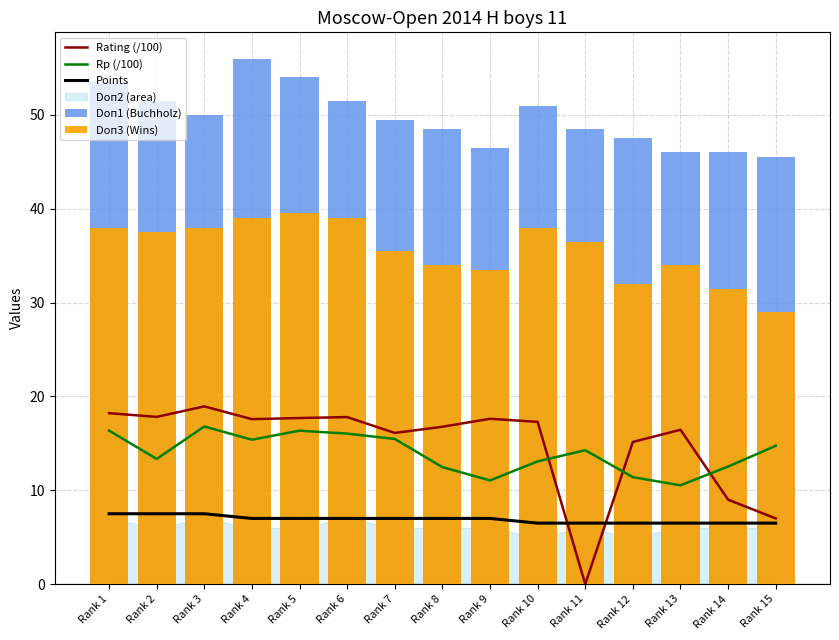

Which series has the largest total across all categories?

Doп1 (Buchholz)